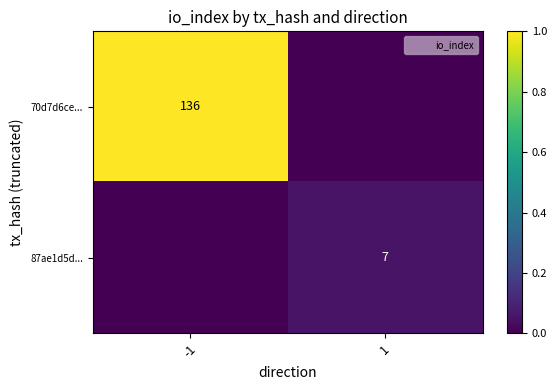

The 70d7d6ce... series shows 0.0 at 1. True or false?

True